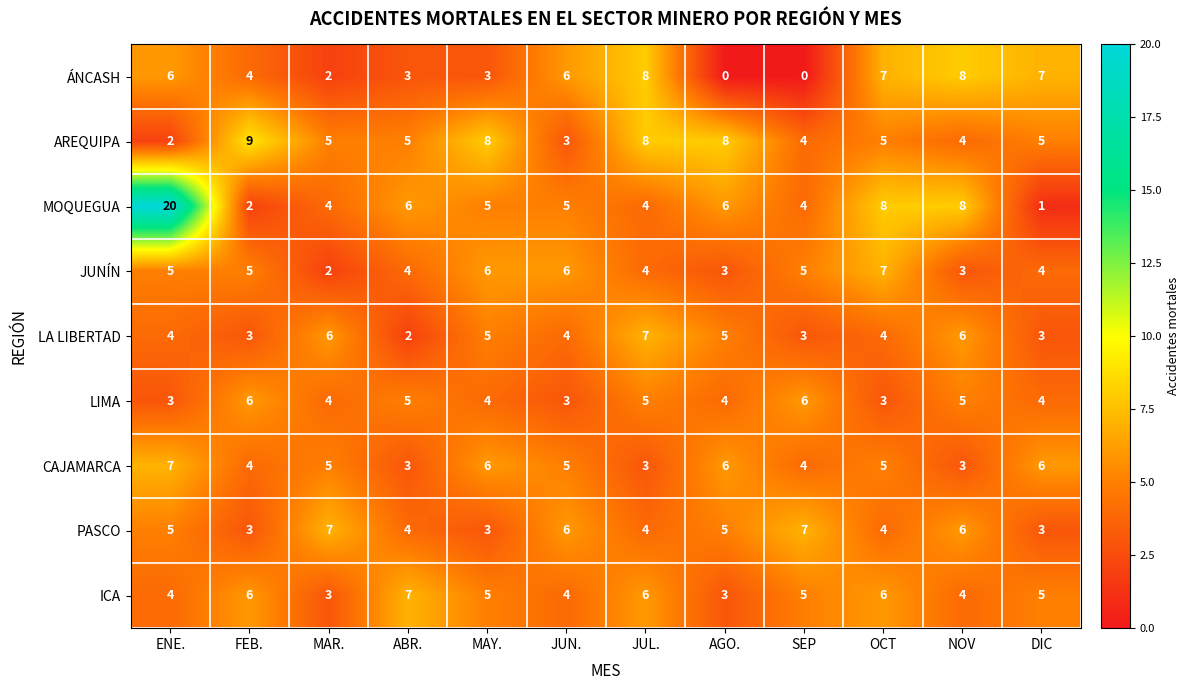

What is the difference between the highest and lowest values at MAR.?

5